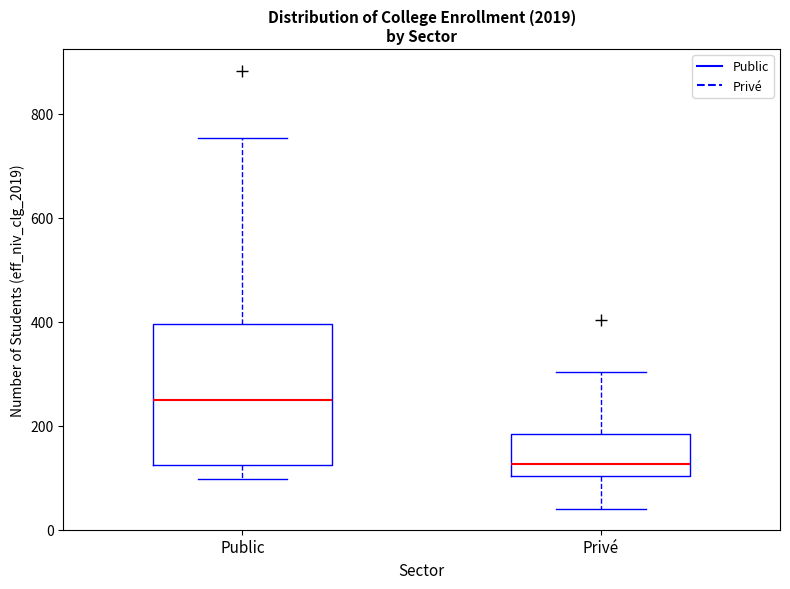

Reading left to right, transcribe this box plot: for each box, give where its median line is, the range the box spans, and where its two whiskers end, as read against the y-axis. The values are not printed on the chart, so give them approximately, as read against the axis.

Public: median 240, box 120 to 400, whiskers 100 to 760
Privé: median 120, box 100 to 180, whiskers 40 to 300